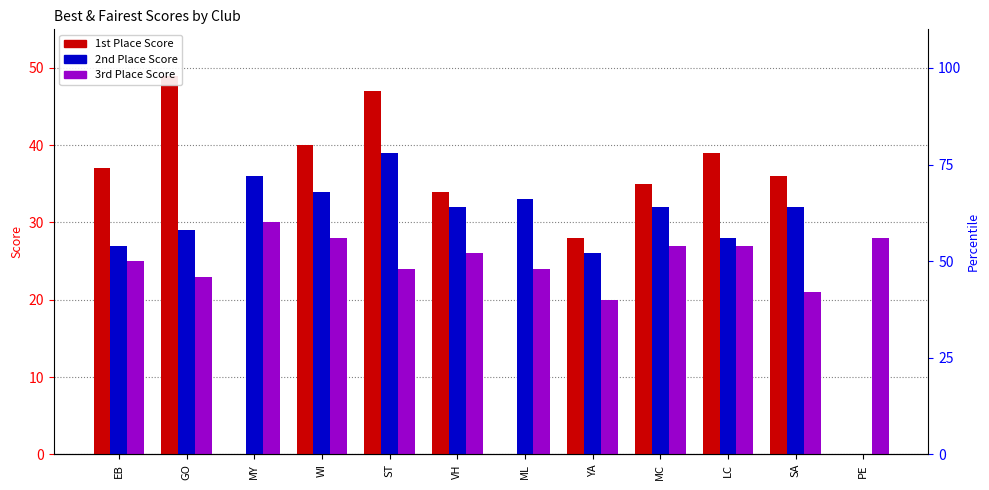

Where does the 3rd Place Score series first go above 26?

MY